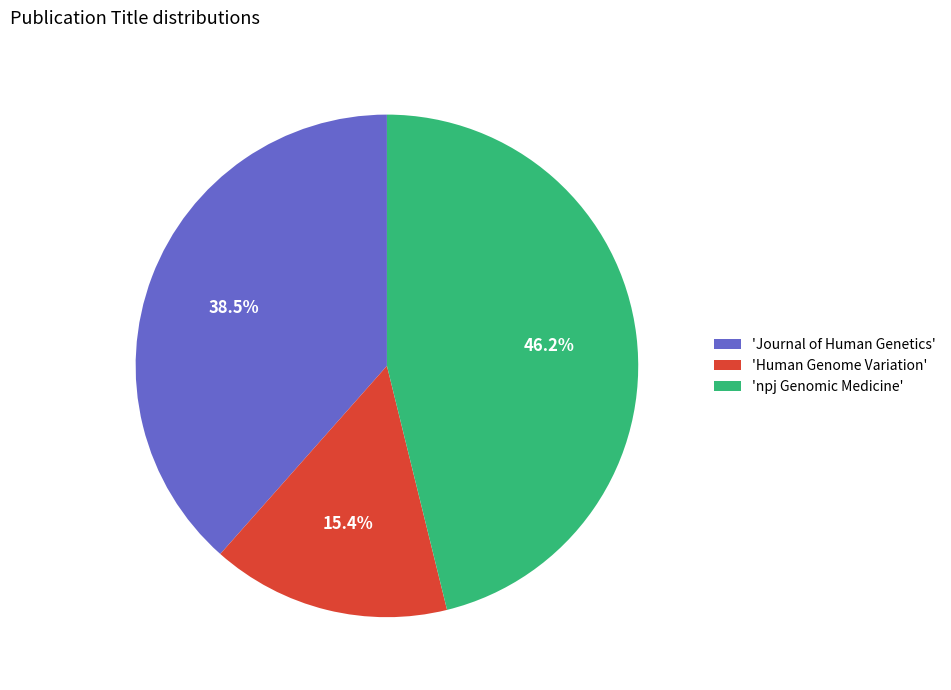

Between 'Human Genome Variation' and 'Journal of Human Genetics', which is larger?

'Journal of Human Genetics'